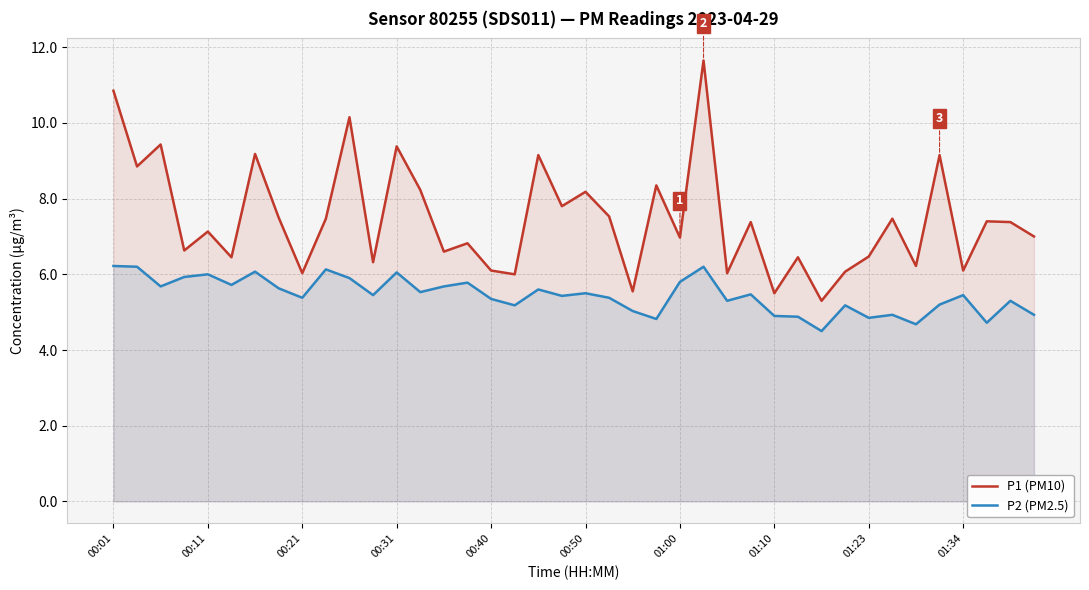

Which series has the widest spread of values?

P1 (PM10)